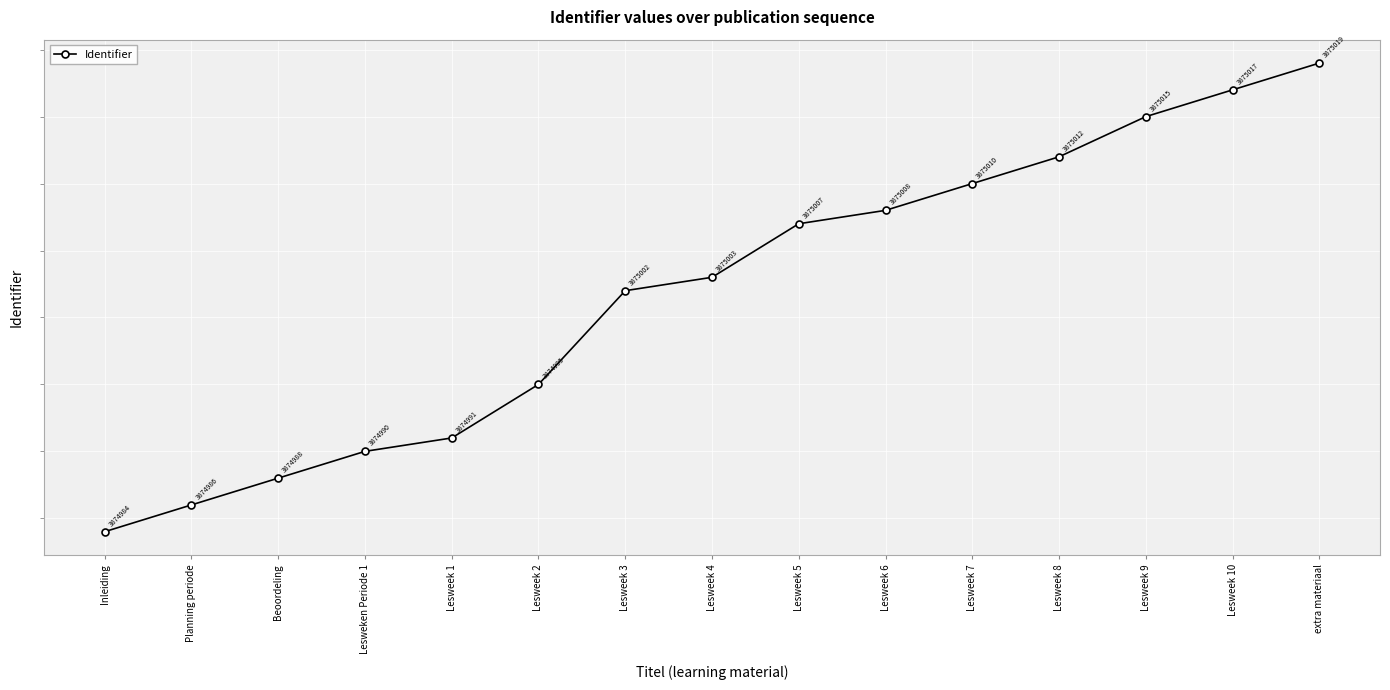

What is the difference between the maximum and minimum values?

35